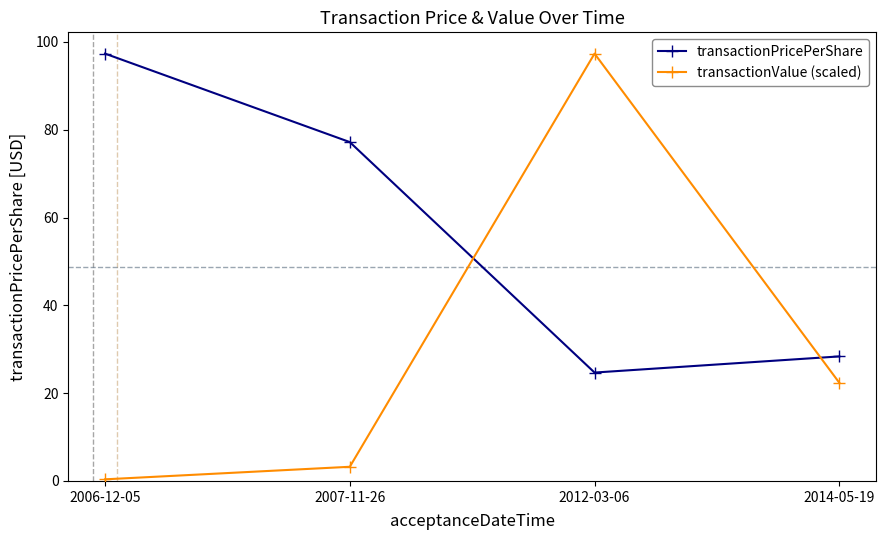

The transactionPricePerShare series shows 43.7 at 2014-05-19. True or false?

False